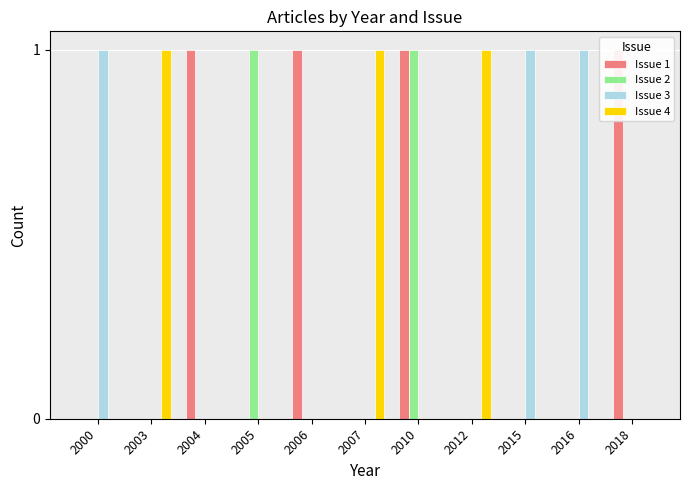

What is the difference between the maximum and minimum values in the Issue 2 series?

1